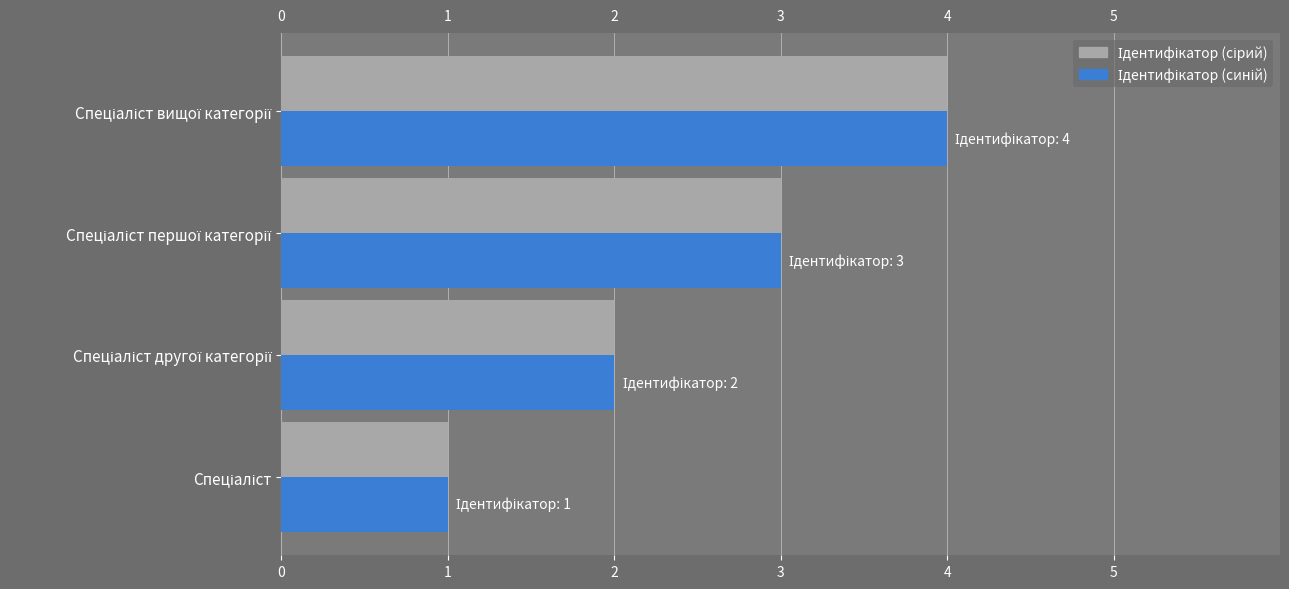

What is the maximum value shown in the chart?

4